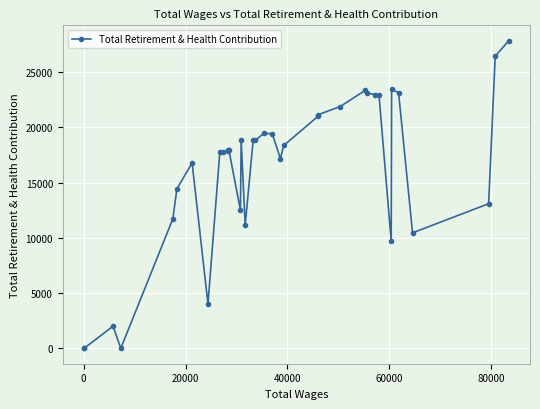

What is the average value?

16195